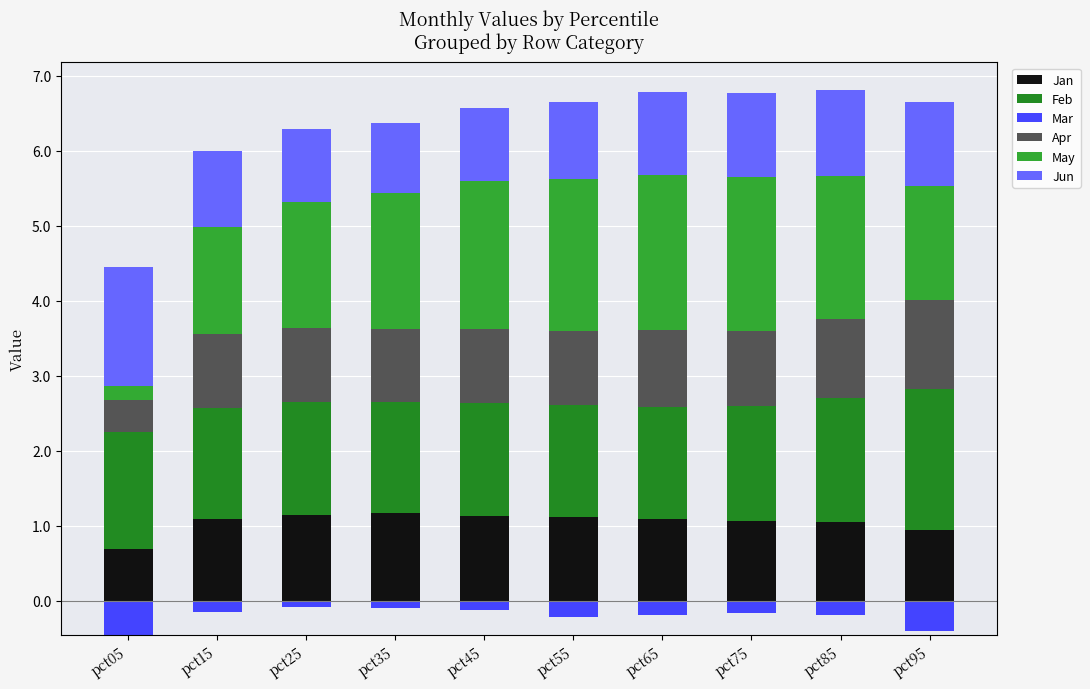

Between pct45 and pct55, which series saw the biggest shift?

Jun